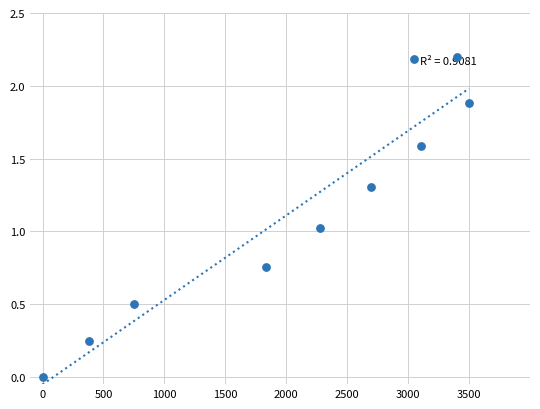

What is the range of X values (max minus min)?

3500.0